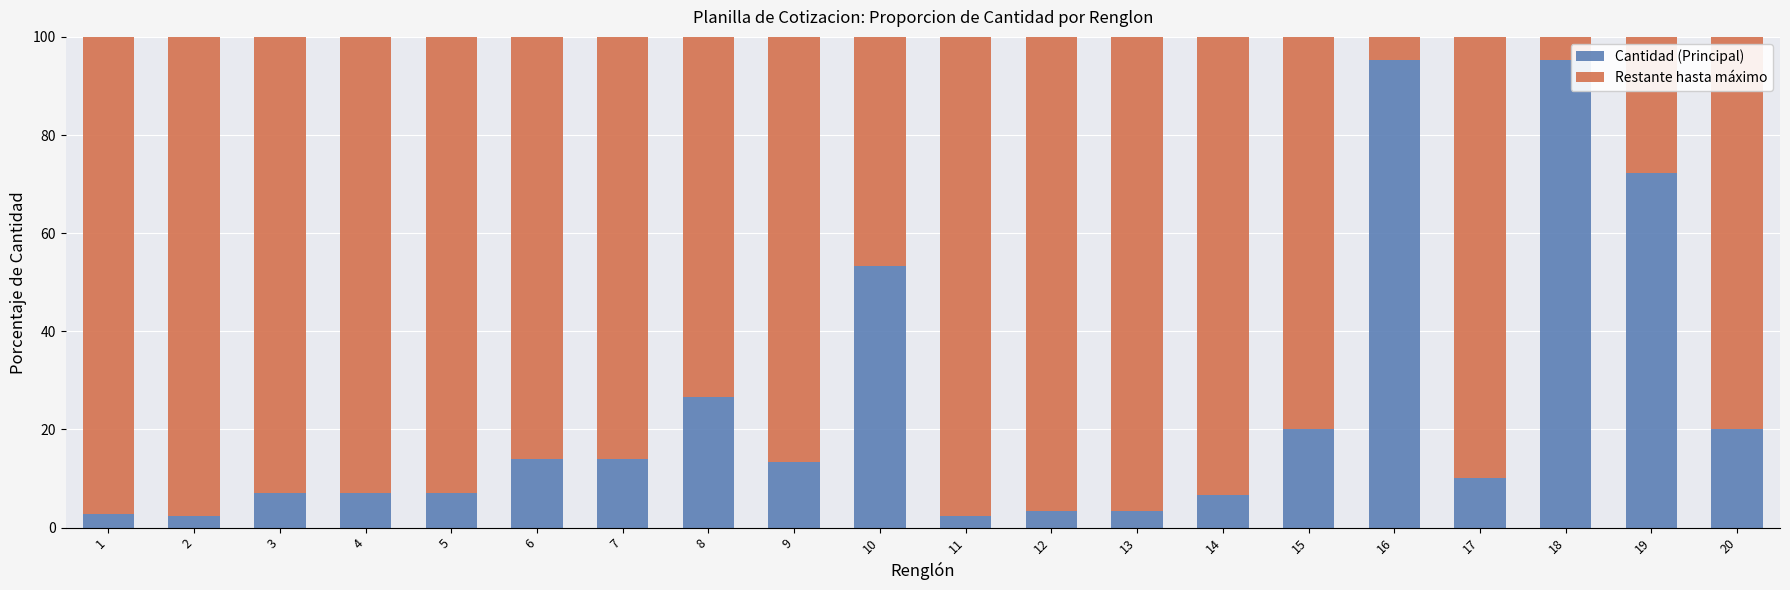

The Cantidad (Principal) series shows 108.8 at 19. True or false?

False